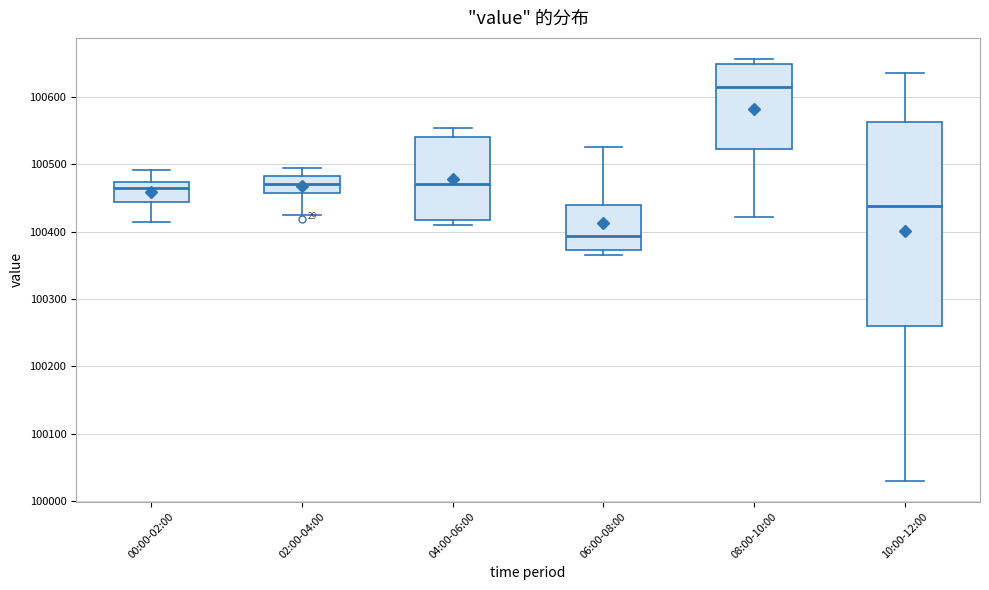

Which box has the lowest median line?

06:00-08:00